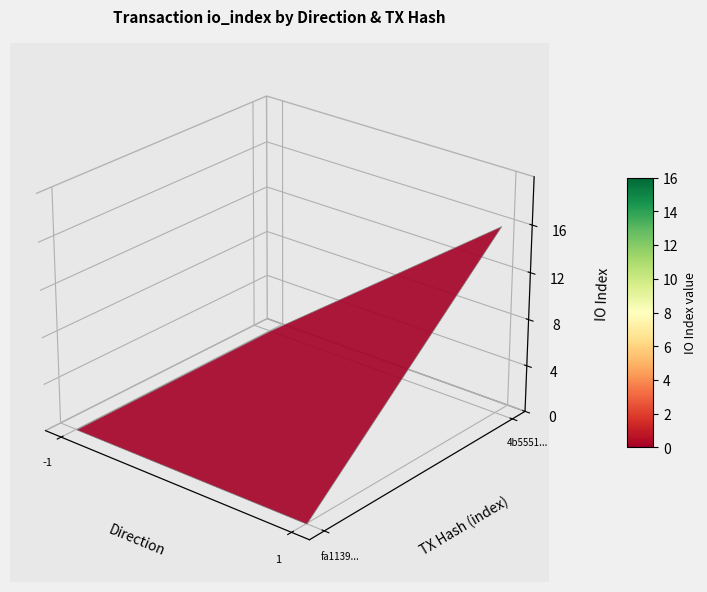

Is the value of 4b55512e770f44499fb0ef066b912bde92c468e at -1 greater than the value of fa113961476bd9dda8b0b7a799329ddd9622bfc at 1?

No